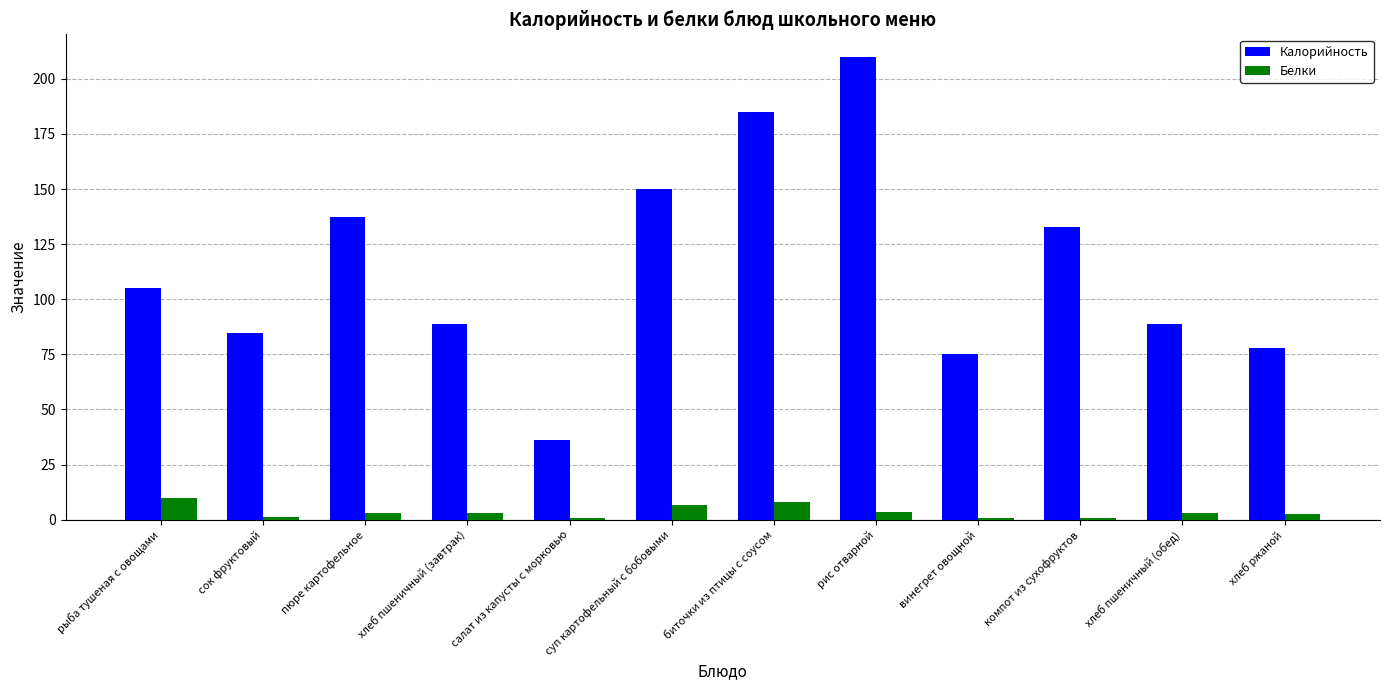

Is it true that Калорийность equals 150.2 at суп картофельный с бобовыми?

True